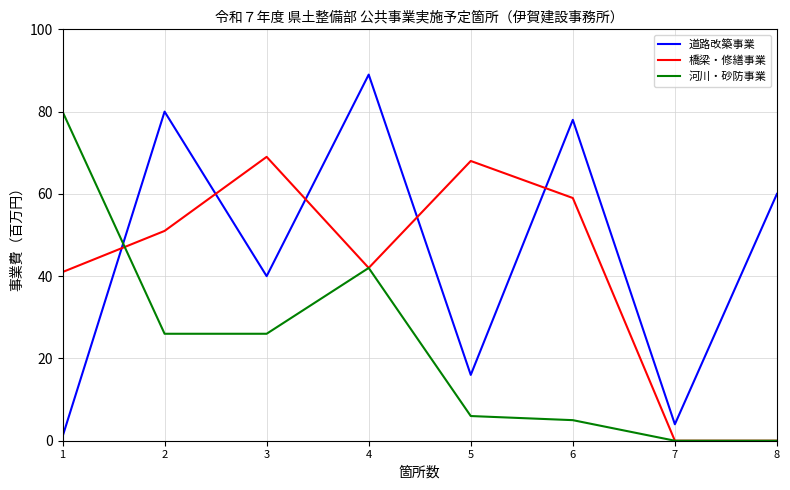

At 1, list the series in order from largest to smallest.

河川・砂防事業, 橋梁・修繕事業, 道路改築事業